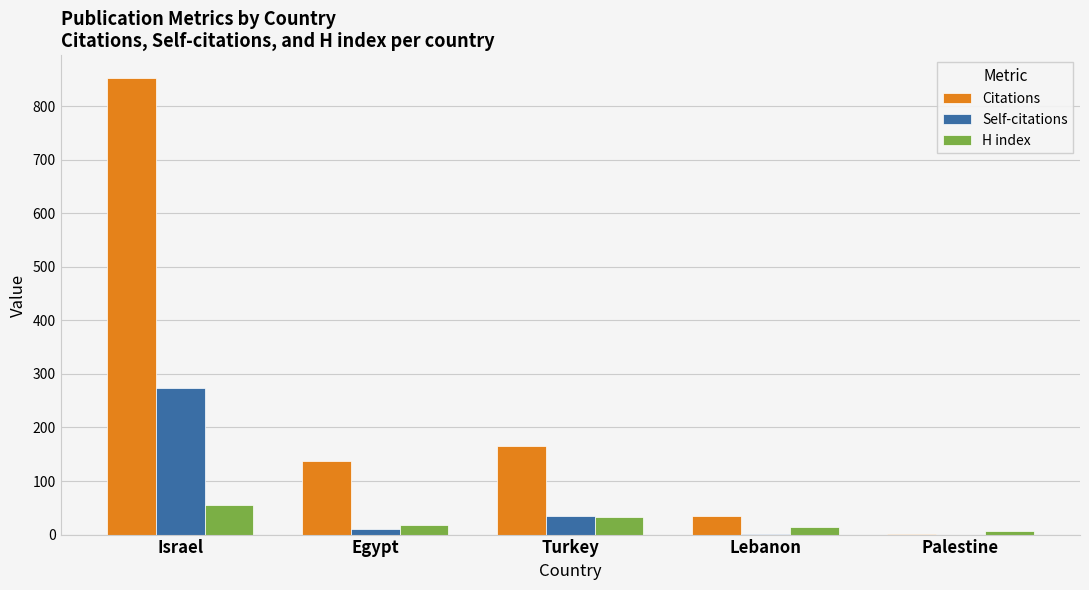

Is it true that H index equals 18 at Egypt?

True